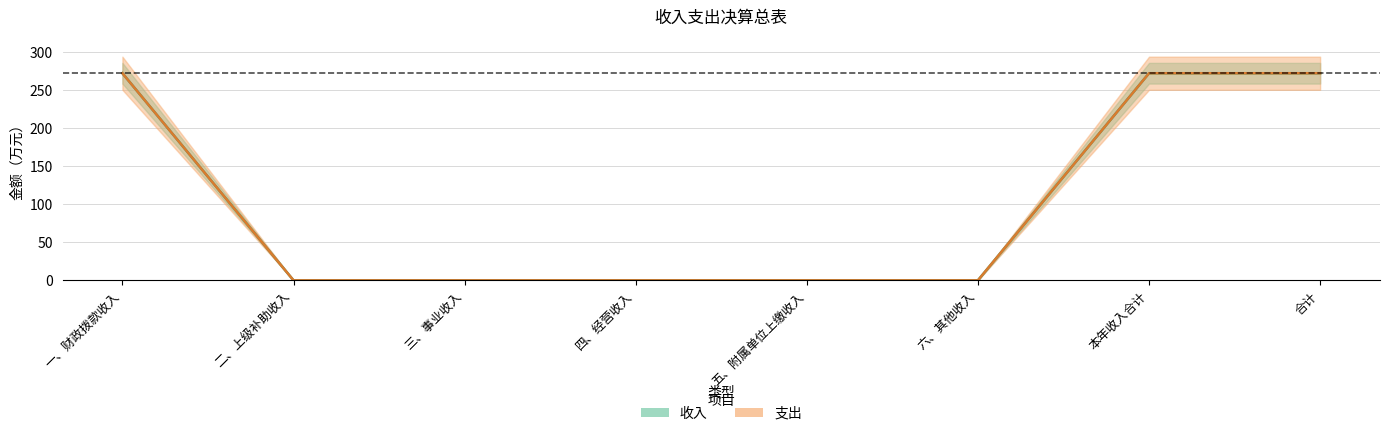

Reading left to right, extract all data points from this chart.

收入: 271.8	0.0	0.0	0.0	0.0	0.0	271.8	271.8
支出: 271.8	0.0	0.0	0.0	0.0	0.0	271.8	271.8